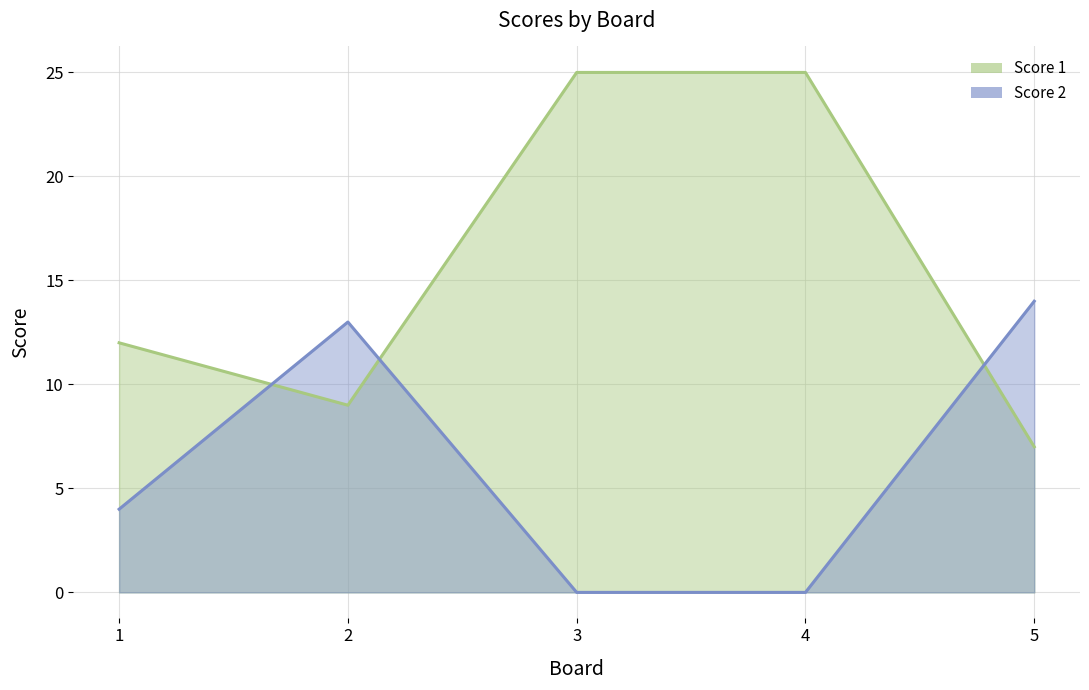

What is the value of the Score 1 point at the 3rd from the left?

25